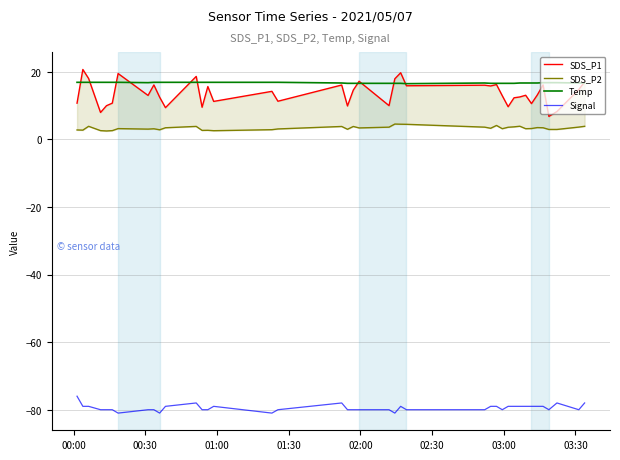

True or false: Temp and Signal cross at least once.

False